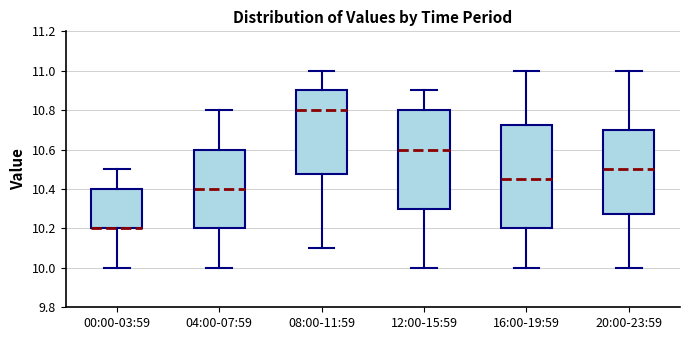

Reading left to right, read every box against the y-axis: the position of its median line, the range the box covers, and the ends of its whiskers. The values are not printed on the chart, so give them approximately, as read against the axis.

00:00-03:59: median 10.20 (drawn on the box's lower edge), box 10.20 to 10.40, whiskers 10.00 to 10.50
04:00-07:59: median 10.40, box 10.20 to 10.60, whiskers 10.00 to 10.80
08:00-11:59: median 10.80, box 10.48 to 10.90, whiskers 10.10 to 11.00
12:00-15:59: median 10.60, box 10.30 to 10.80, whiskers 10.00 to 10.90
16:00-19:59: median 10.46, box 10.20 to 10.72, whiskers 10.00 to 11.00
20:00-23:59: median 10.50, box 10.28 to 10.70, whiskers 10.00 to 11.00